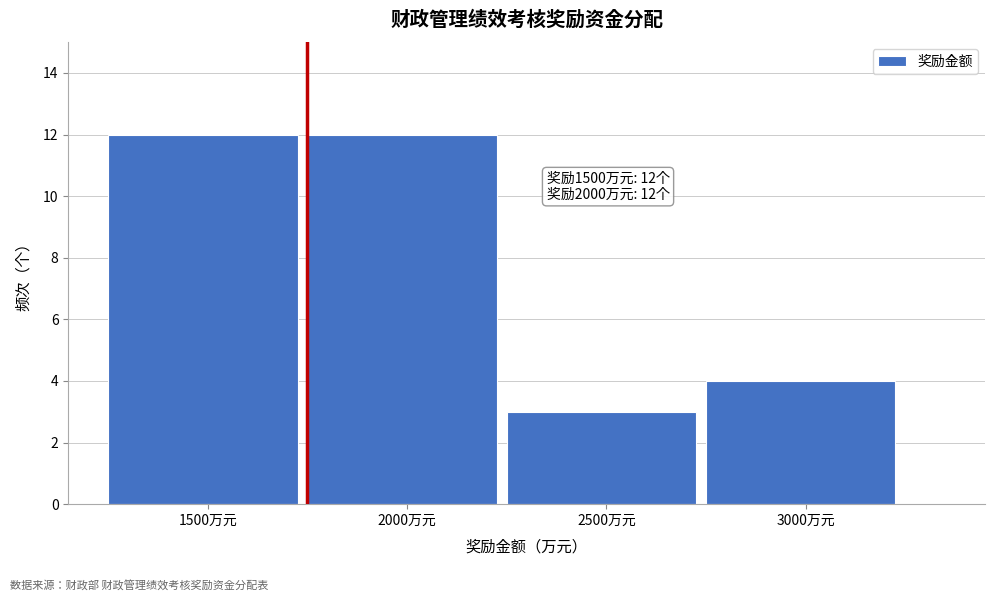

Reading right to left, transcribe all the data shown in this chart.

4	3	12	12